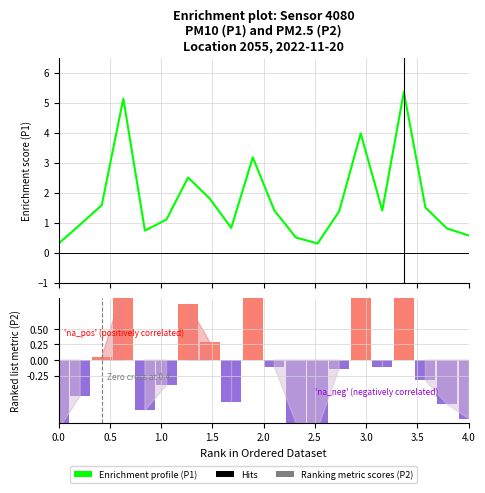

Count the number of values greater than 1.

12